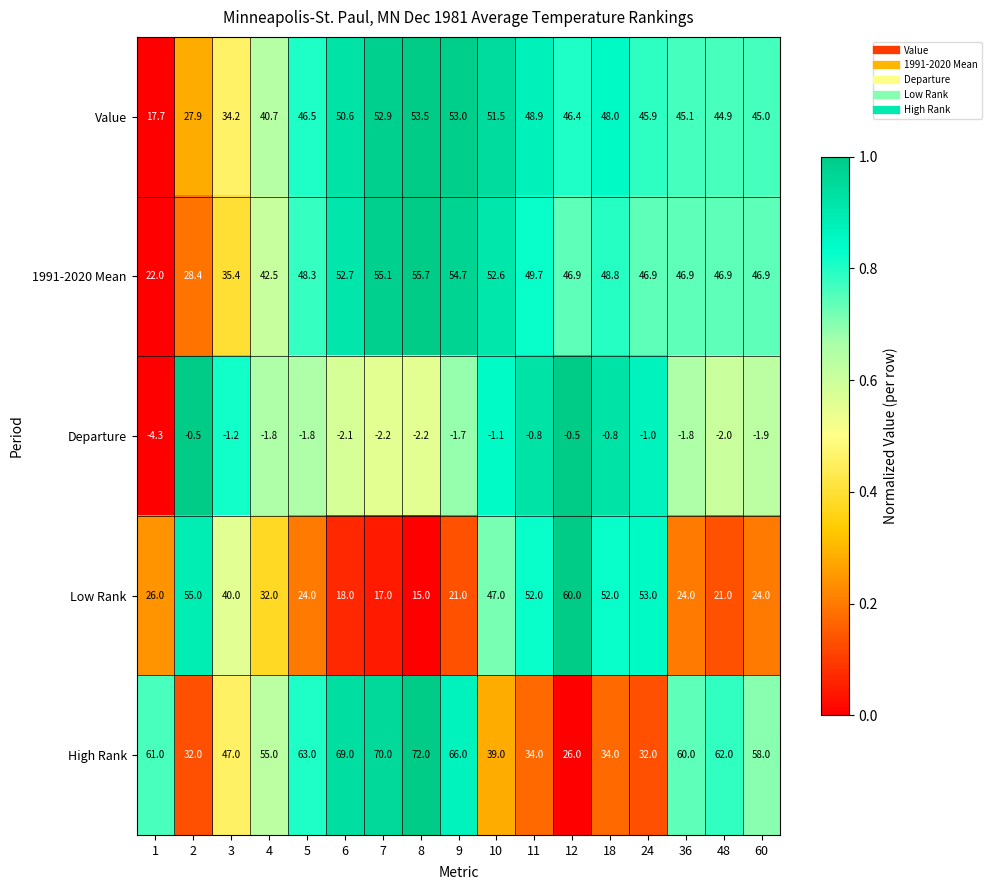

At which category is the sum across all series the highest?

8